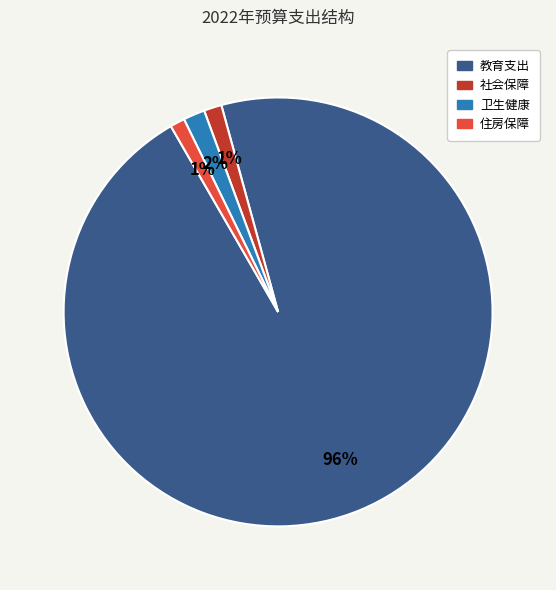

To the nearest percent, what is the average slice percentage?

25%